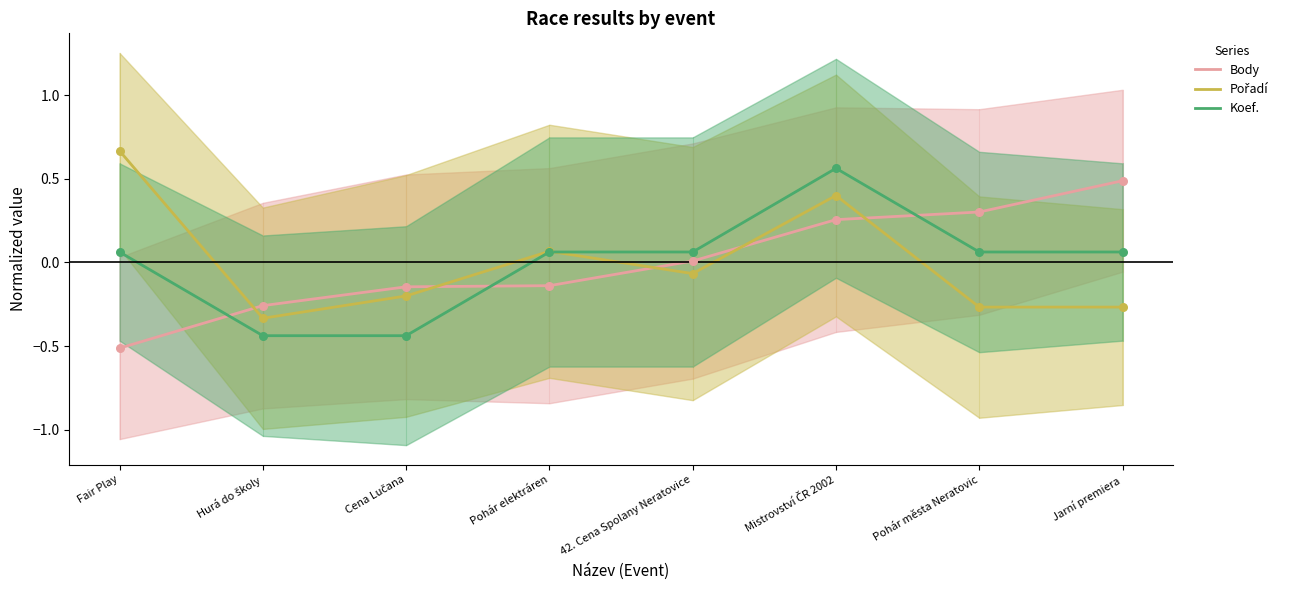

At how many categories does at least one series exceed 0?

6